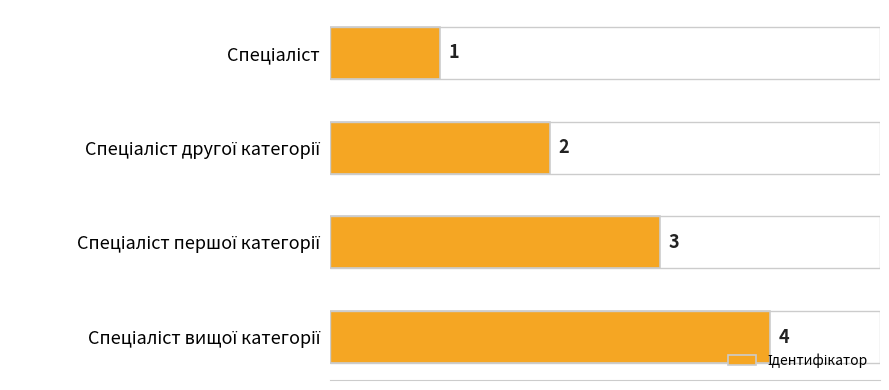

What is the value of the 2nd bar from the top?

2